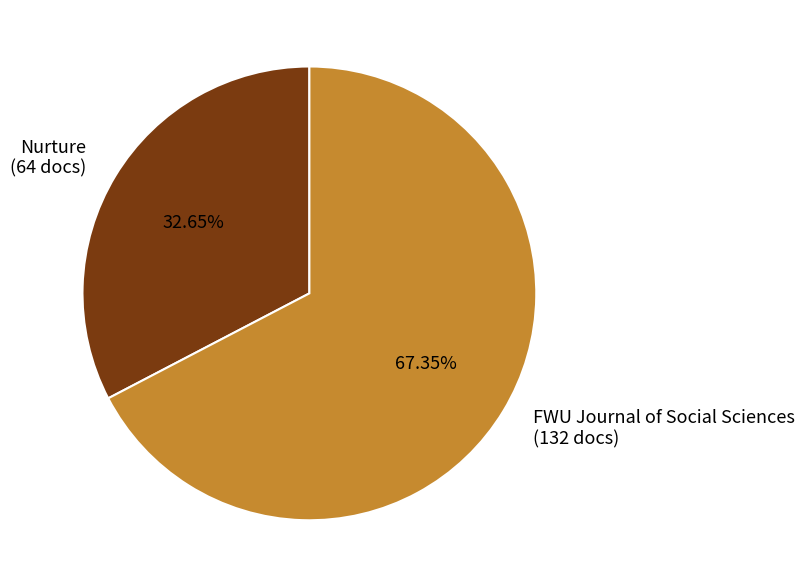

To the nearest percent, what is the average slice percentage?

50%